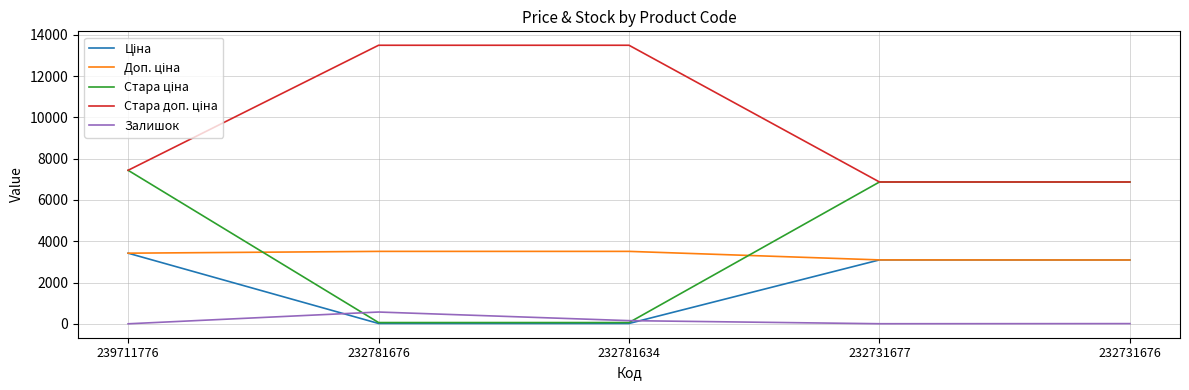

What is the difference between the highest and lowest values at 232781676?

13477.7